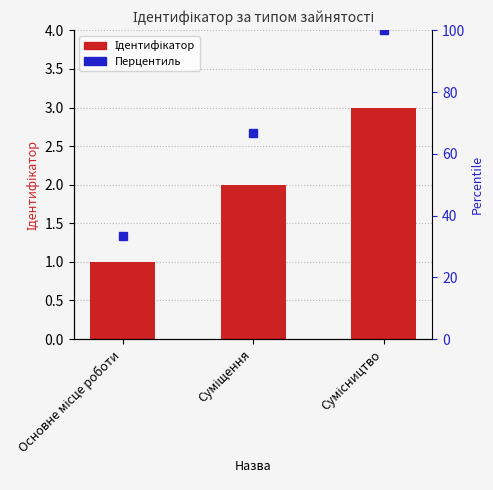

What is the greatest value displayed?

3